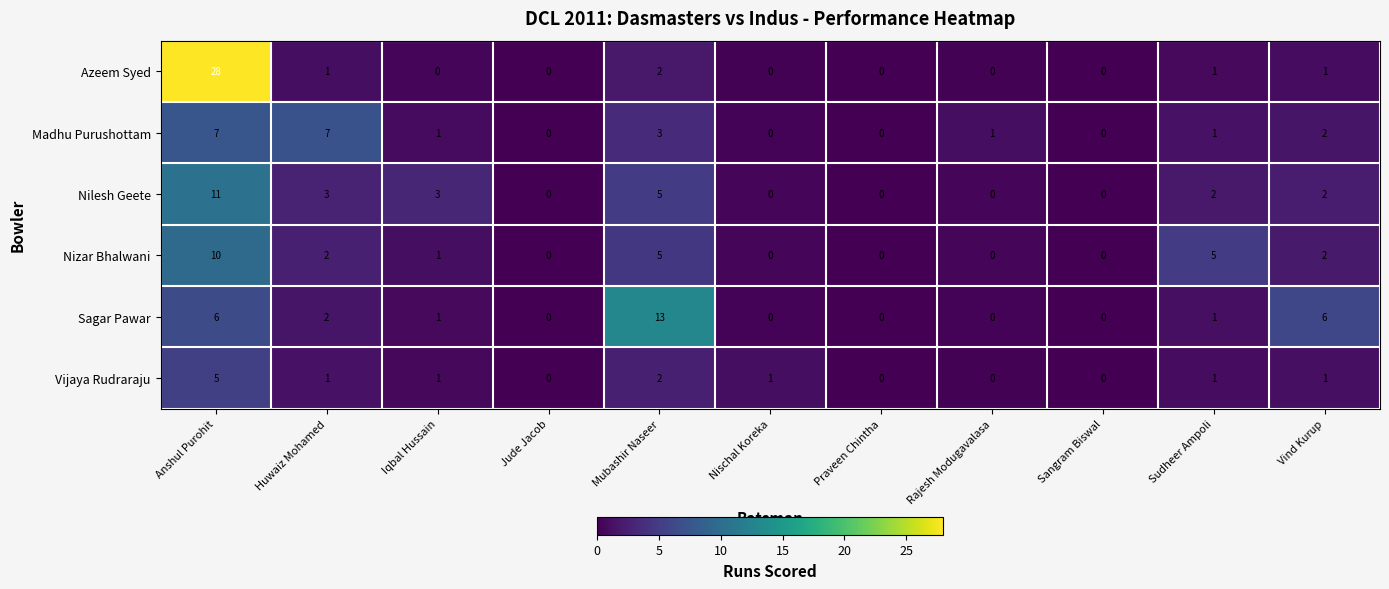

What is the sum of all Nilesh Geete values?

26